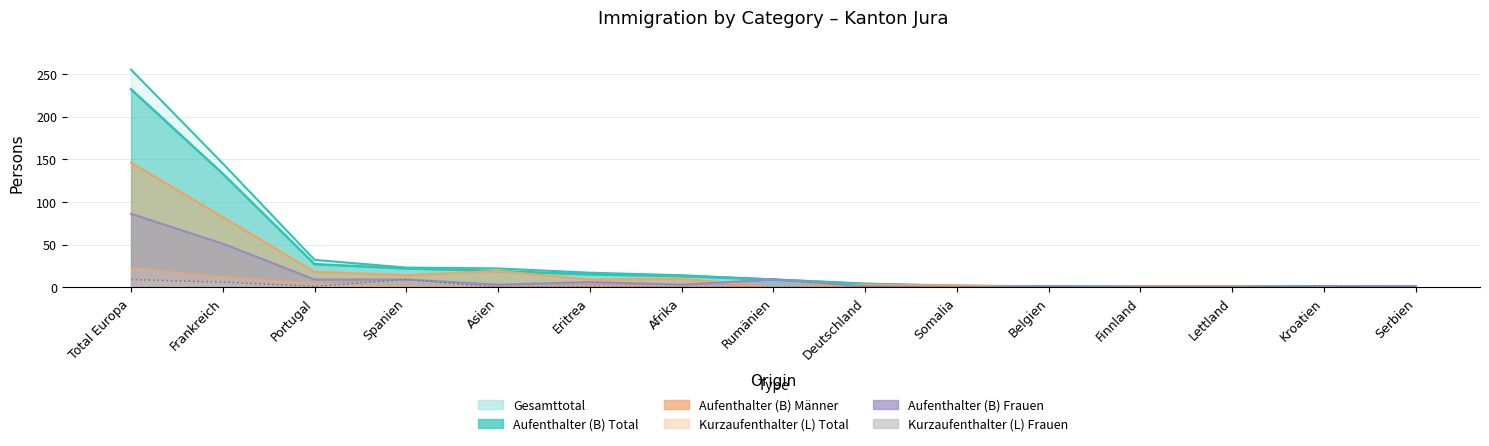

What is the difference between the highest and lowest values at Eritrea?

16